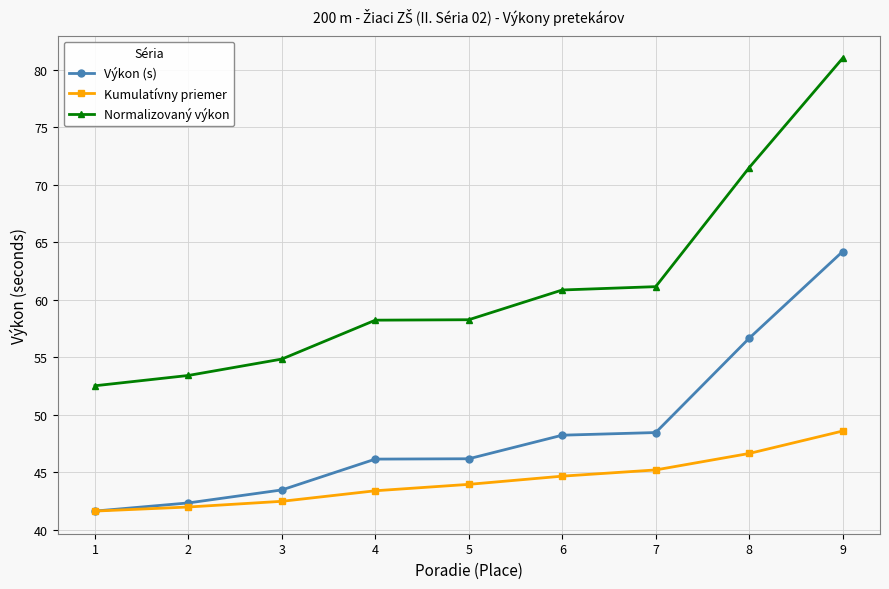

Rank the series at 4 from highest to lowest value.

Normalizovaný výkon, Výkon (s), Kumulatívny priemer